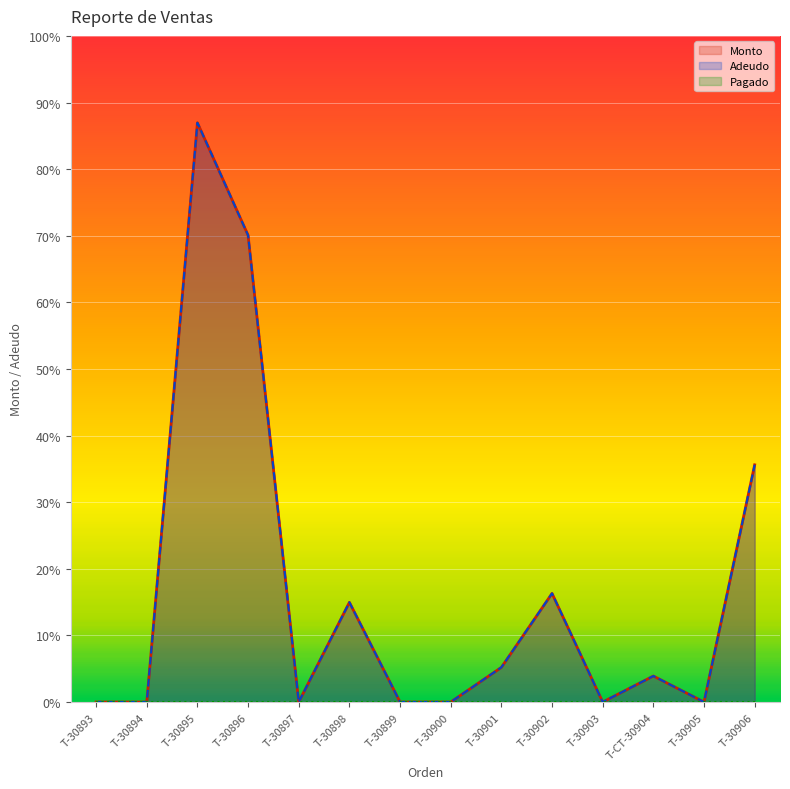

Is it true that Monto equals 0.0 at T-30893?

True